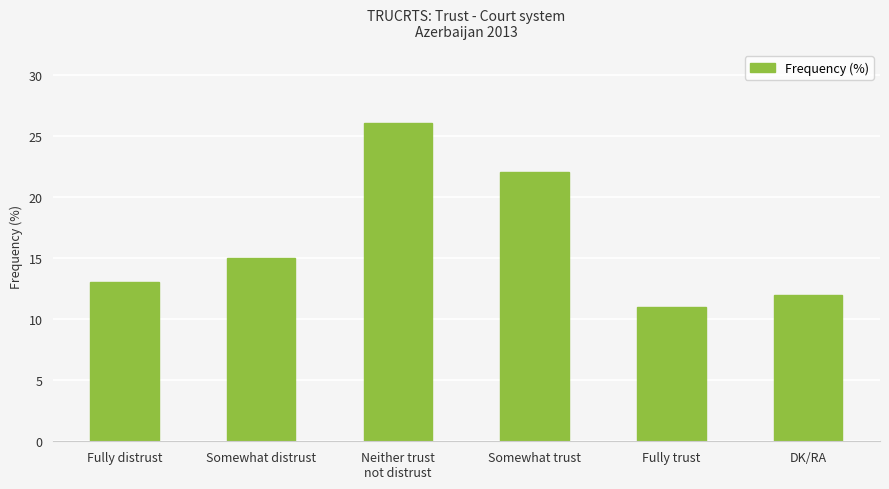

Between DK/RA and Somewhat distrust, which is larger?

Somewhat distrust